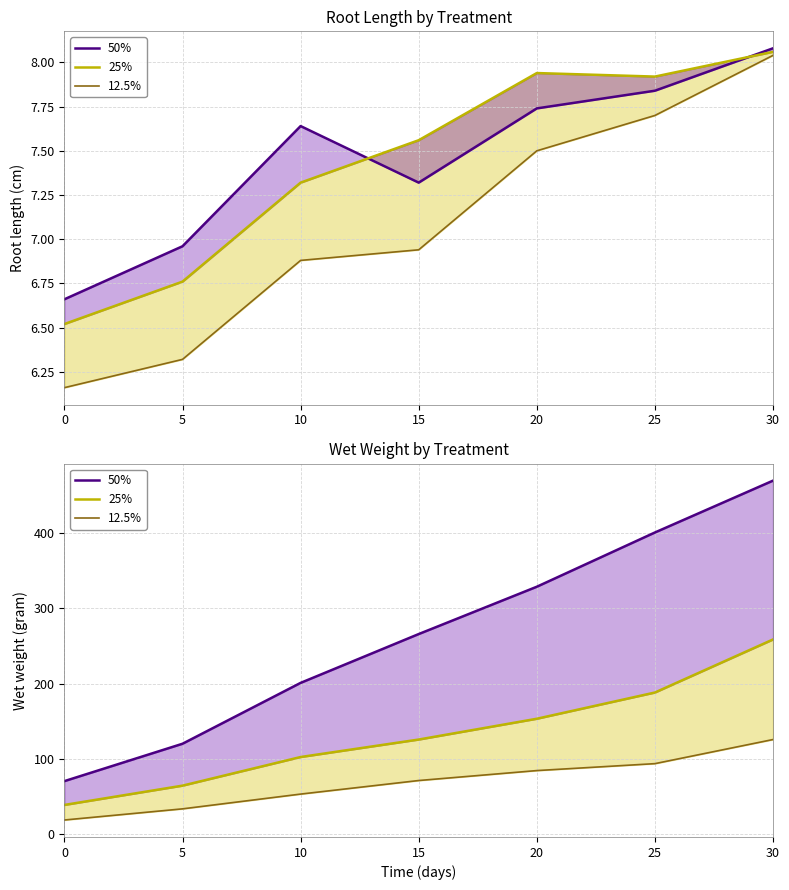

True or false: 50% has a value of 673.0 at 30.

False